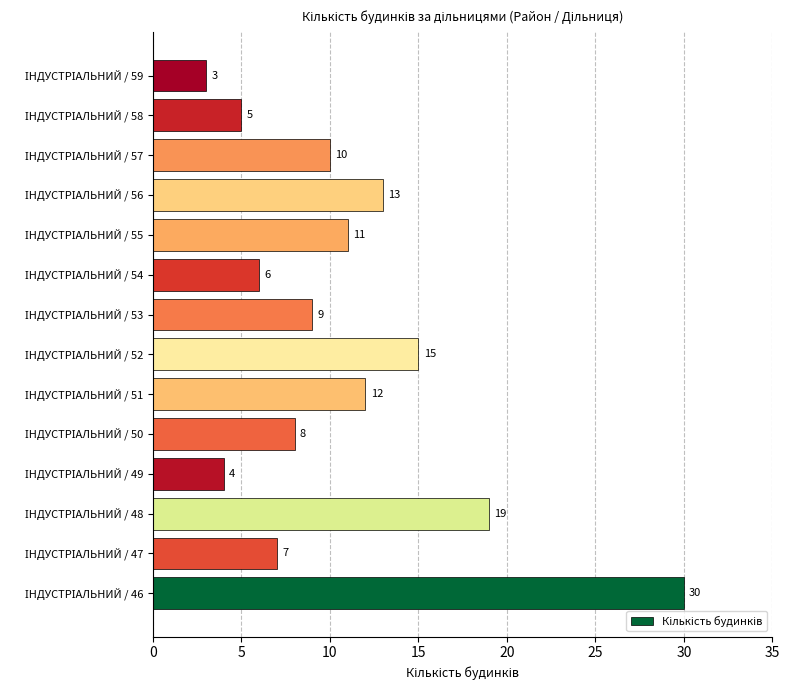

Reading bottom to top, list all the values displayed in this chart.

30	7	19	4	8	12	15	9	6	11	13	10	5	3